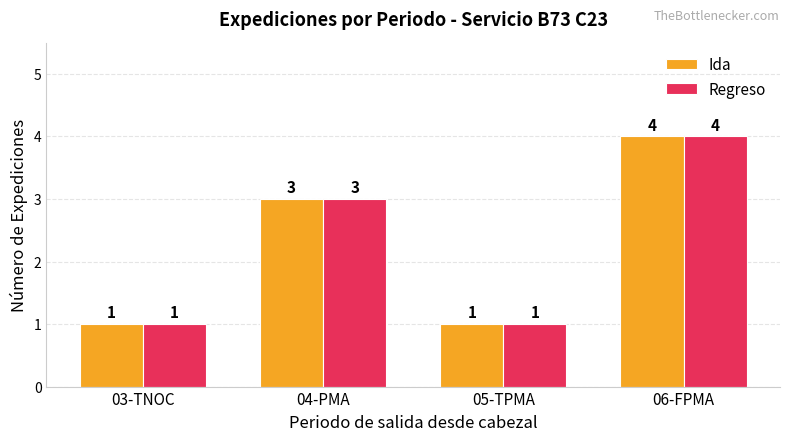

How many values in the Ida series are below 3?

2